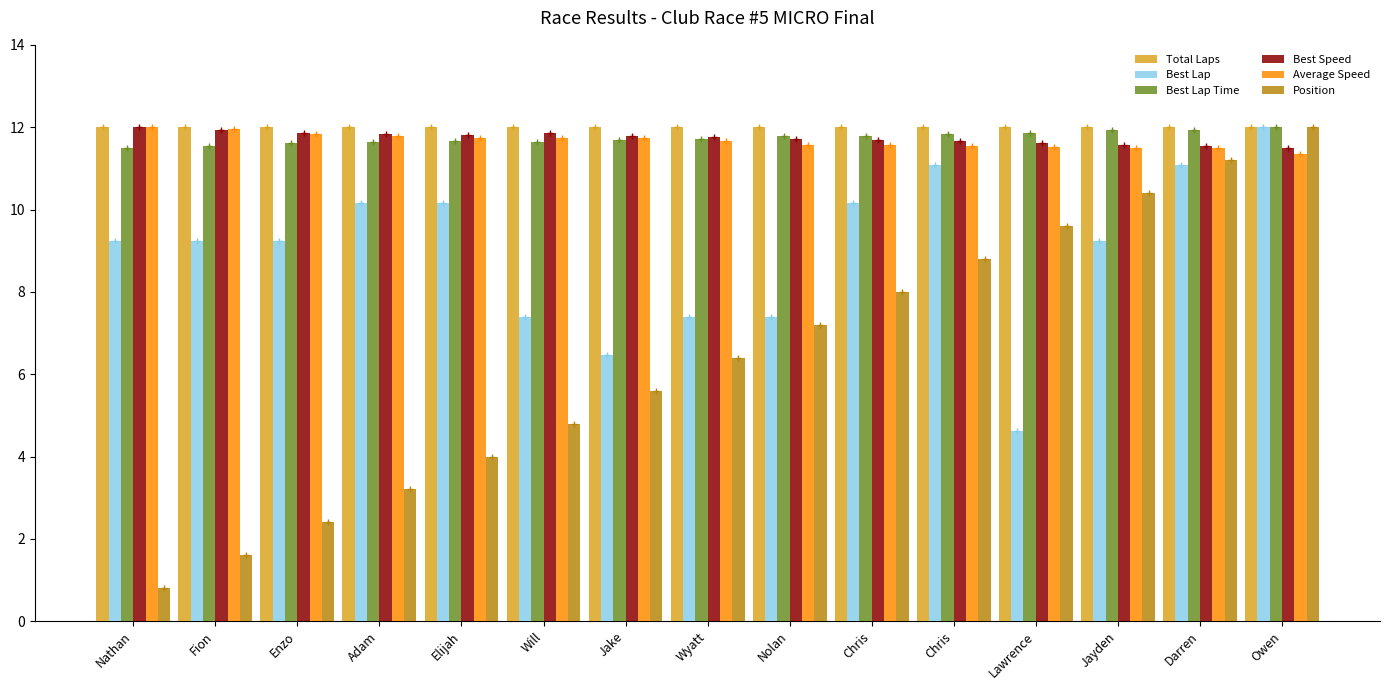

The value of Average Speed at Nathan is 12.0. True or false?

True